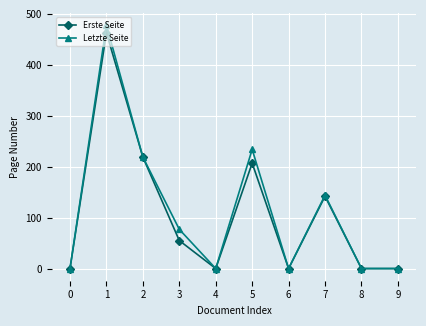

True or false: Letzte Seite has more than 1 points higher than both neighbors.

True